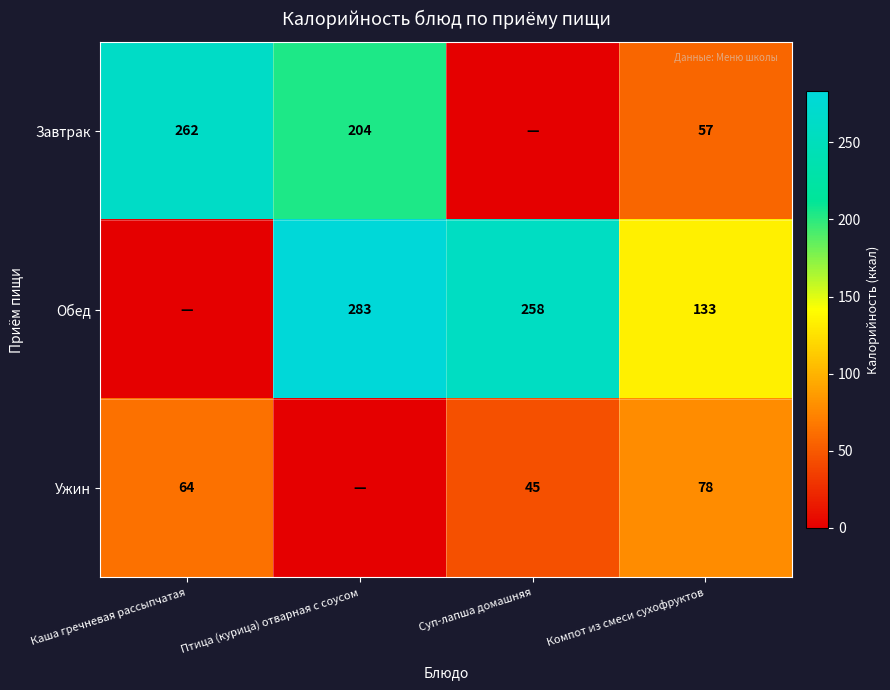

What is the difference between the Ужин values at Суп-лапша домашняя and Компот из смеси сухофруктов?

33